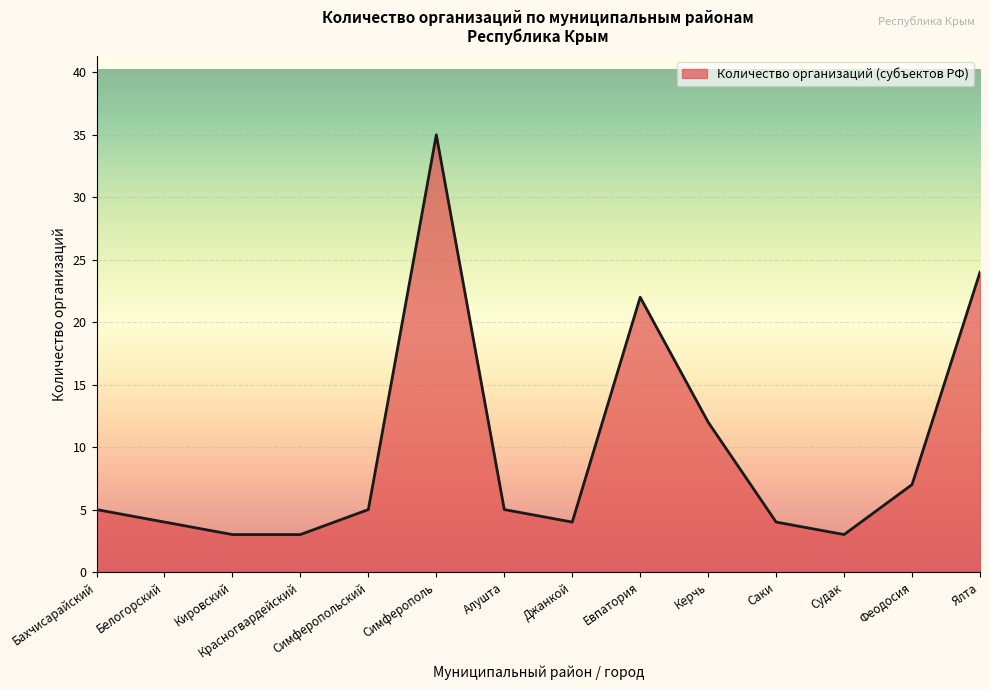

Approximately how many times larger is the value at Симферопольский compared to Судак?

1.7